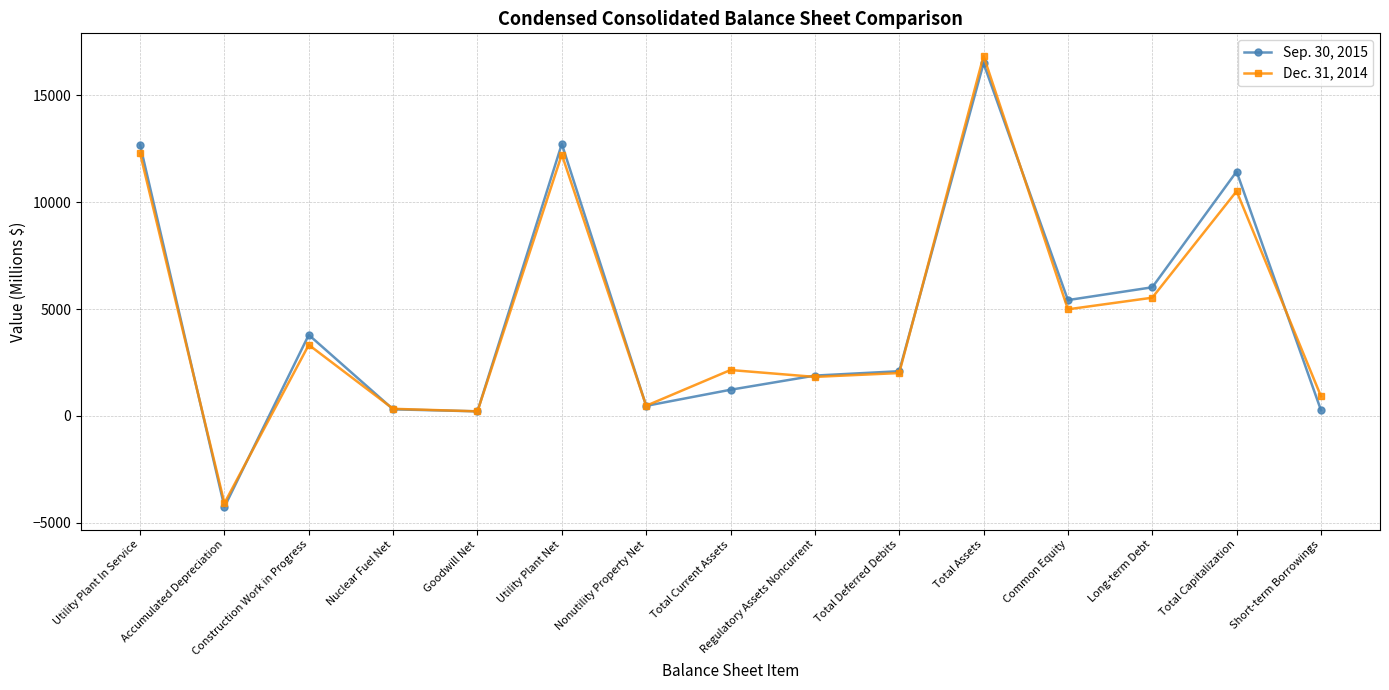

List the series in order of their peak value, highest first.

Dec. 31, 2014, Sep. 30, 2015